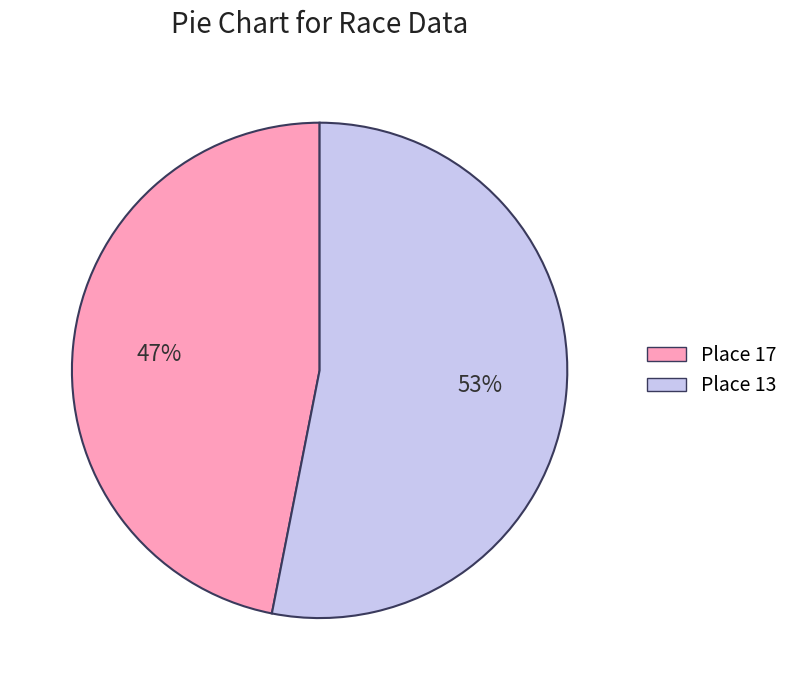

To the nearest percent, what portion does Place 17 represent?

47%